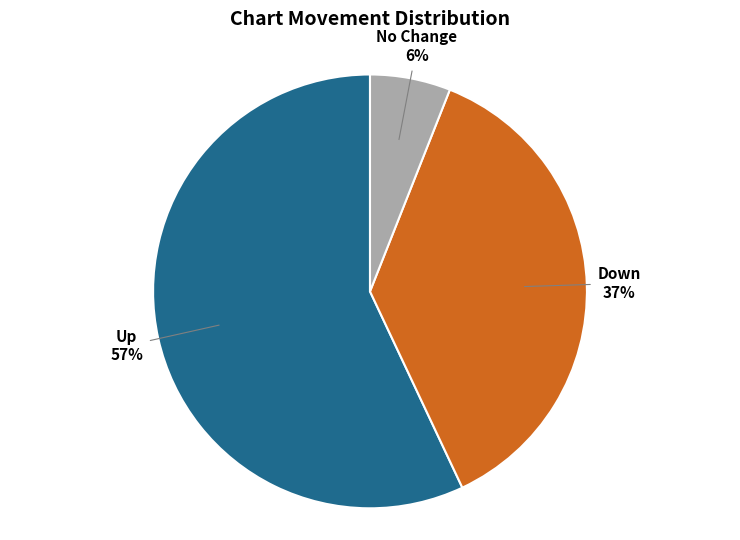

Which slice is the smallest?

No Change